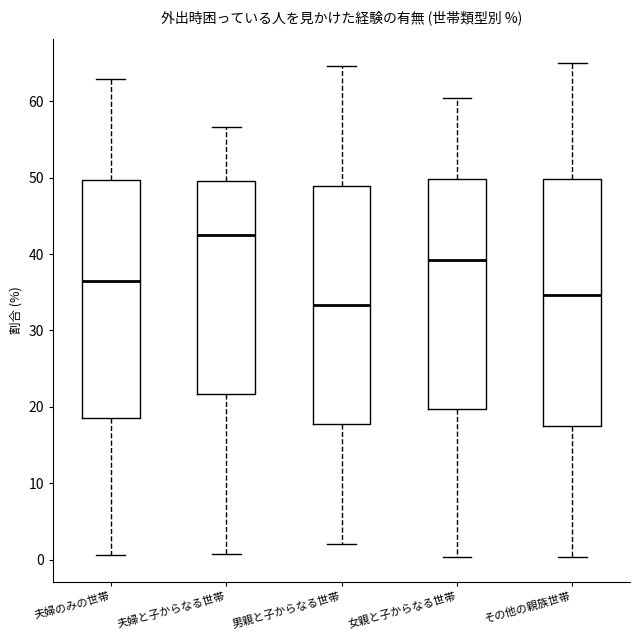

Which box's median line is the highest?

夫婦と子からなる世帯